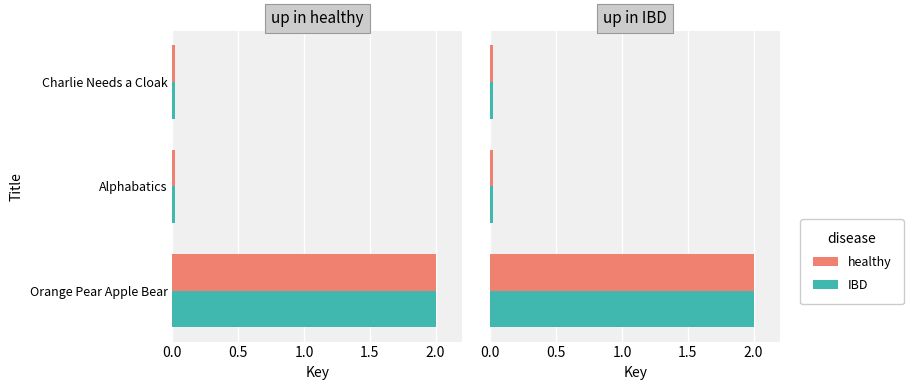

Reading left to right, transcribe all the data shown in this chart.

healthy: 2.0	0.0	0.0
IBD: 2.0	0.0	0.0